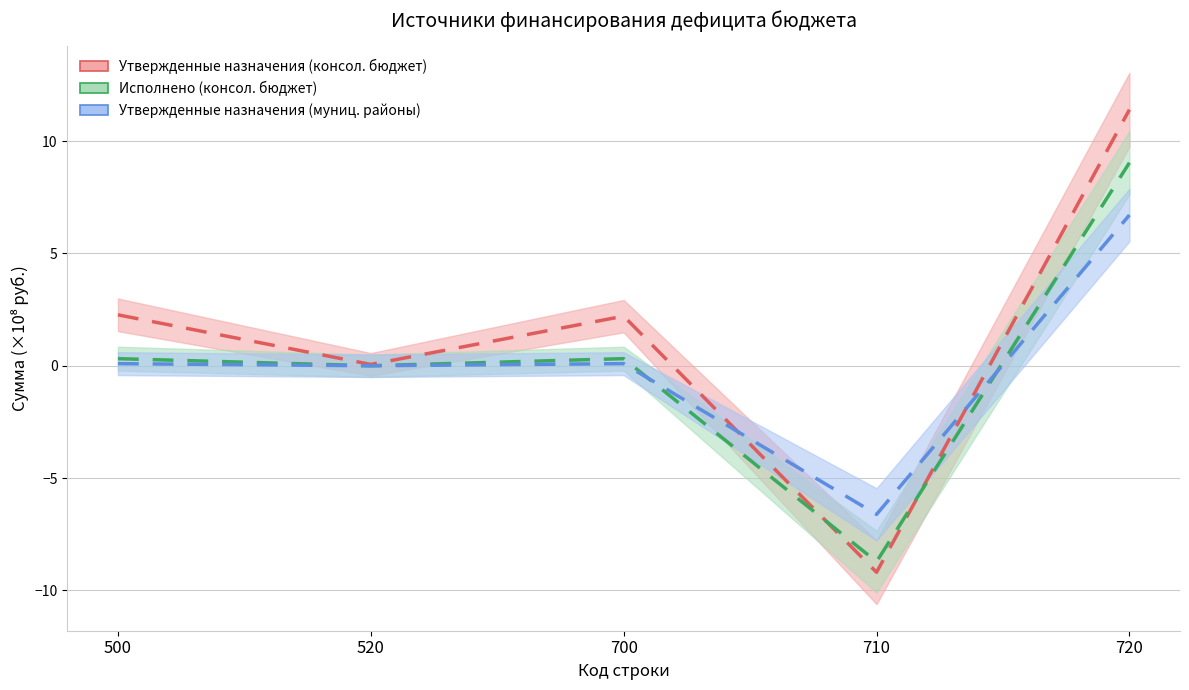

The value of Исполнено (консол. бюджет) at 720 is 9.0. True or false?

True